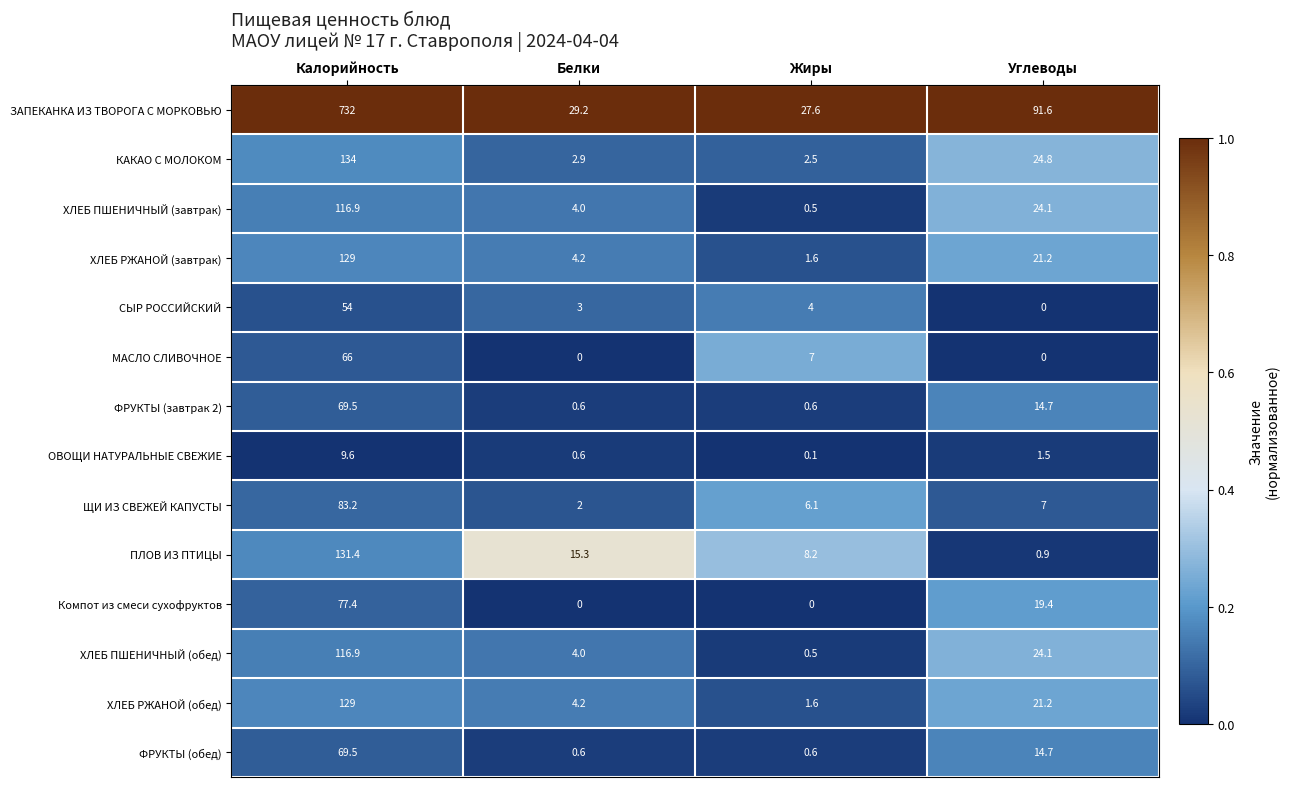

Count the number of categories in the chart.

4